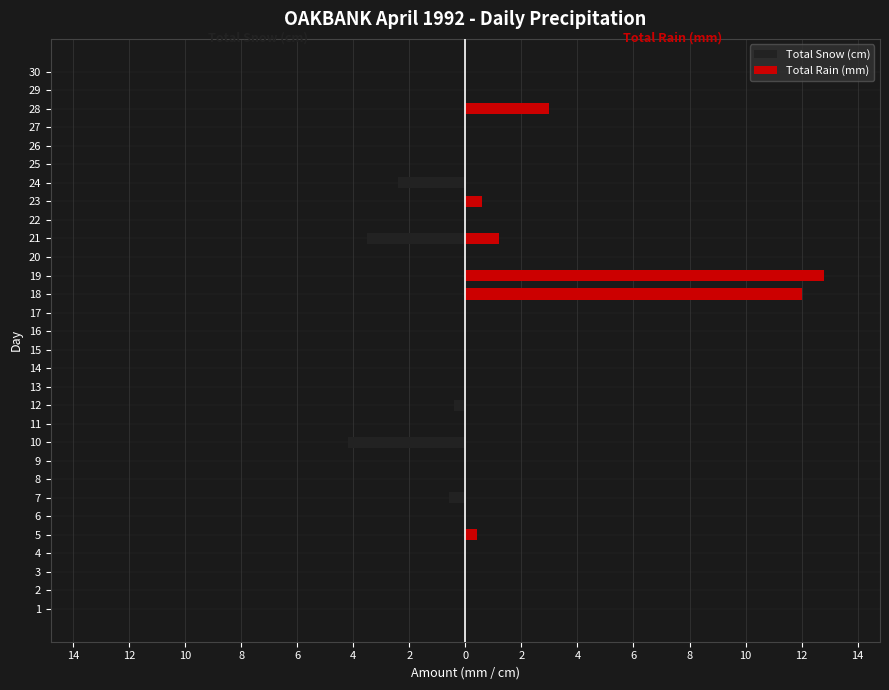

Is it true that Total Snow (cm) equals 0.0 at 1?

True